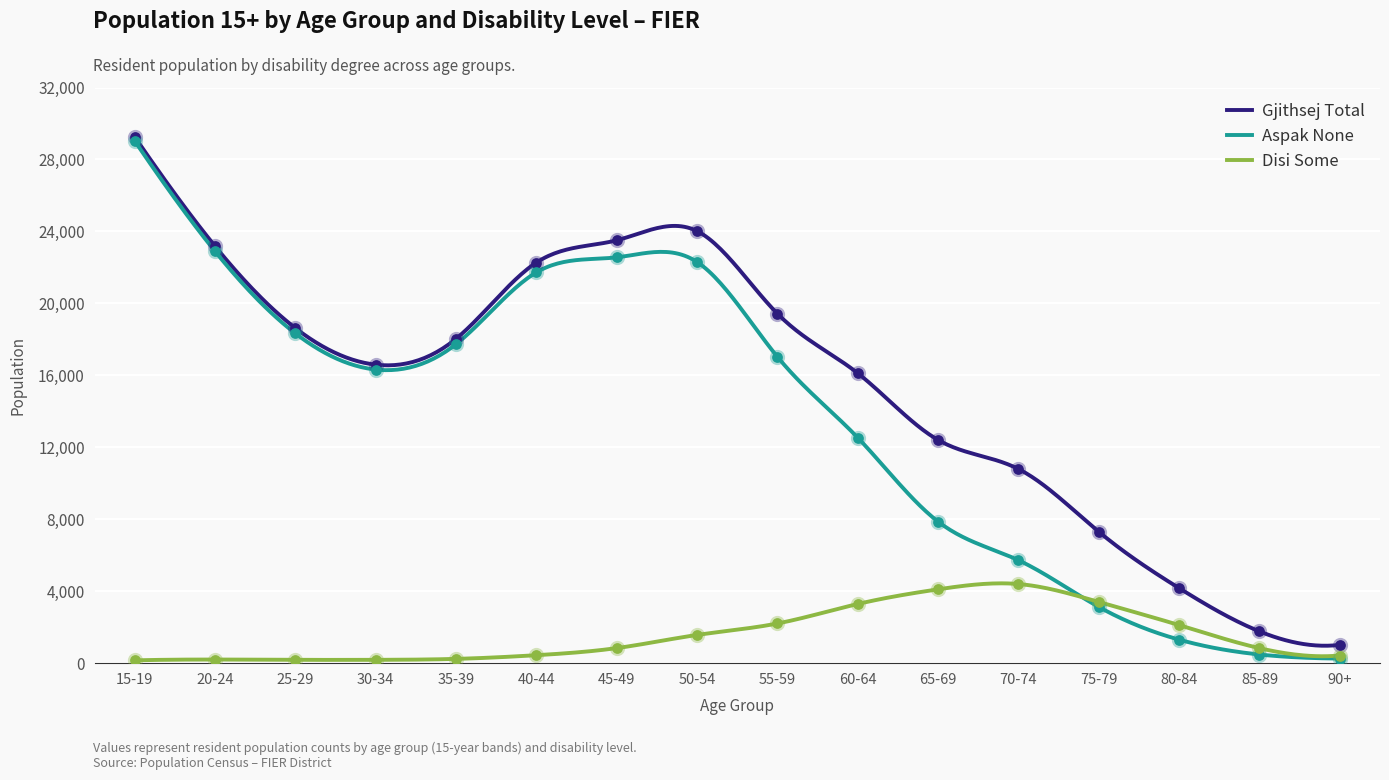

At how many categories does at least one series exceed 27692?

1